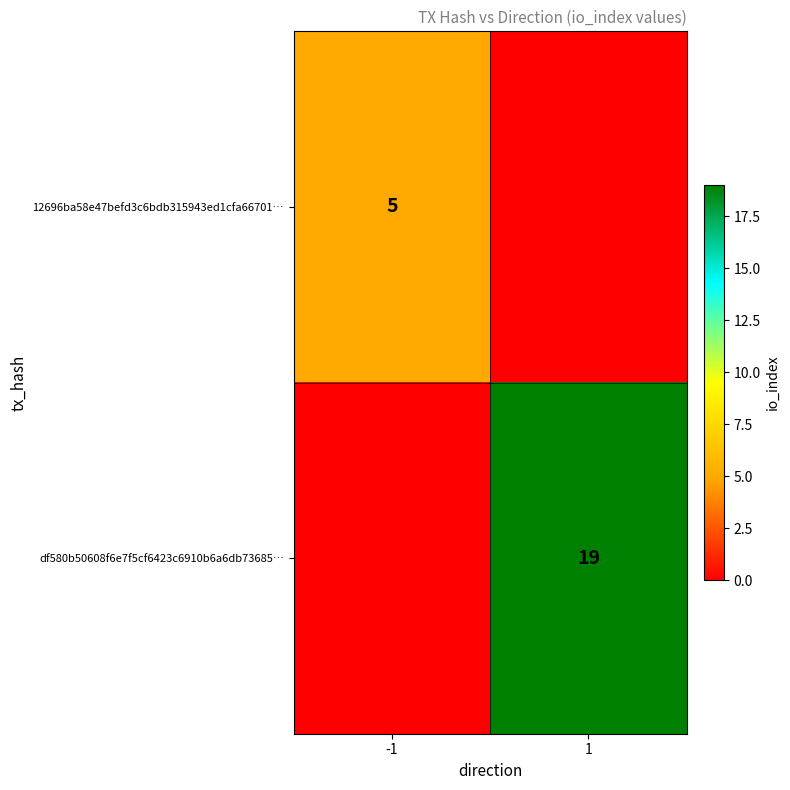

Count the number of data series in this chart.

2